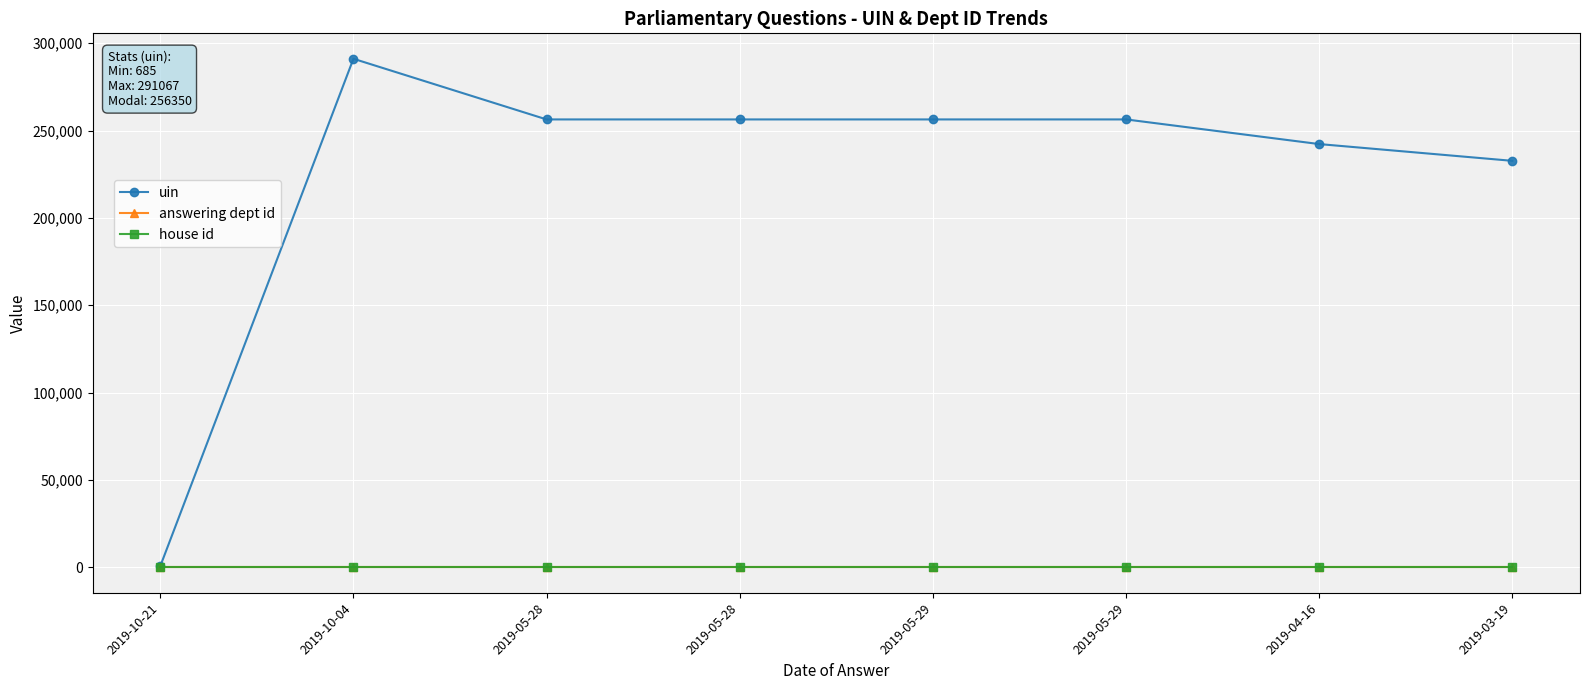

Is this an area chart (filled region under the line)?

No